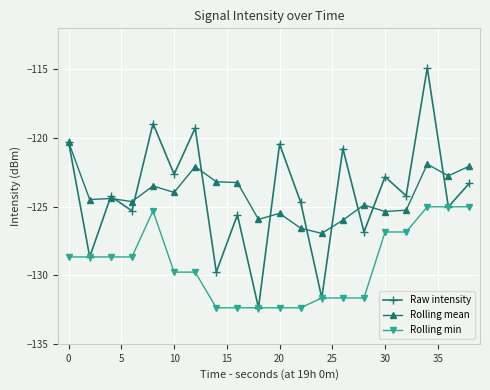

Which series has the largest range (max minus min)?

Raw intensity